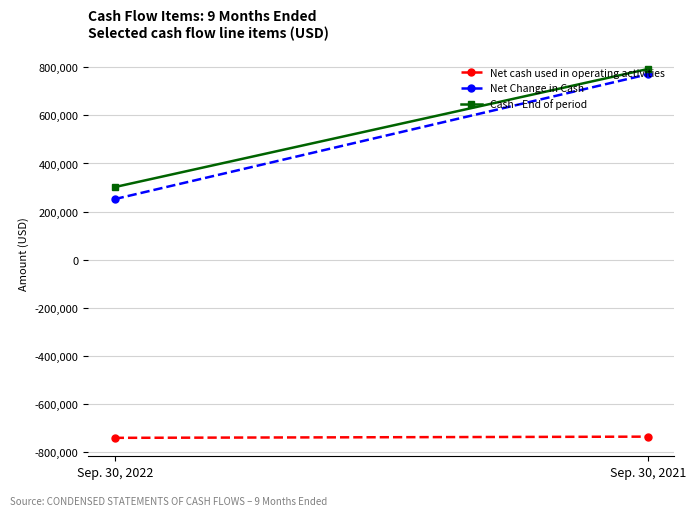

What value does the Cash - End of period series have at Sep. 30, 2021?

793068